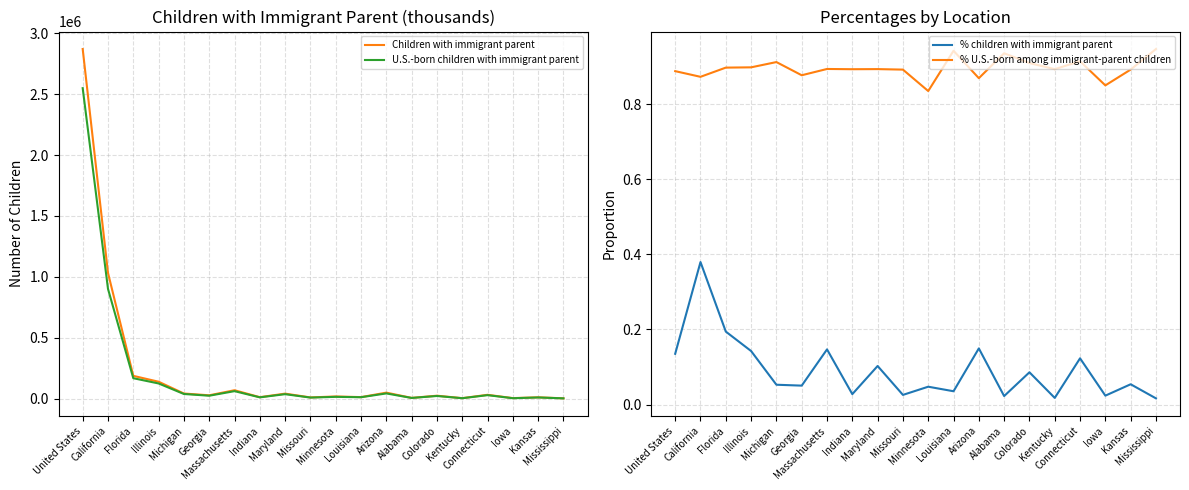

Reading left to right, extract all data points from this chart.

Children with immigrant parent: United States=2870143.0	California=1033090.0	Florida=188189.0	Illinois=139977.0	Michigan=43167.0	Georgia=28702.0	Massachusetts=70201.0	Indiana=13197.0	Maryland=42281.0	Missouri=11111.0	Minnesota=19092.0	Louisiana=13692.0	Arizona=50531.0	Alabama=7381.0	Colorado=25275.0	Kentucky=5228.0	Connecticut=32604.0	Iowa=5546.0	Kansas=12114.0	Mississippi=3681.0
U.S.-born children with immigrant parent: United States=2548994.0	California=901882.0	Florida=168897.0	Illinois=125733.0	Michigan=39380.0	Georgia=25176.0	Massachusetts=62751.0	Indiana=11788.0	Maryland=37779.0	Missouri=9913.0	Minnesota=15944.0	Louisiana=12903.0	Arizona=43930.0	Alabama=6907.0	Colorado=22989.0	Kentucky=4671.0	Connecticut=29814.0	Iowa=4715.0	Kansas=10809.0	Mississippi=3486.0
% children with immigrant parent: United States=0.1	California=0.4	Florida=0.2	Illinois=0.1	Michigan=0.1	Georgia=0.1	Massachusetts=0.1	Indiana=0.0	Maryland=0.1	Missouri=0.0	Minnesota=0.0	Louisiana=0.0	Arizona=0.1	Alabama=0.0	Colorado=0.1	Kentucky=0.0	Connecticut=0.1	Iowa=0.0	Kansas=0.1	Mississippi=0.0
% U.S.-born among immigrant-parent children: United States=0.9	California=0.9	Florida=0.9	Illinois=0.9	Michigan=0.9	Georgia=0.9	Massachusetts=0.9	Indiana=0.9	Maryland=0.9	Missouri=0.9	Minnesota=0.8	Louisiana=0.9	Arizona=0.9	Alabama=0.9	Colorado=0.9	Kentucky=0.9	Connecticut=0.9	Iowa=0.9	Kansas=0.9	Mississippi=0.9